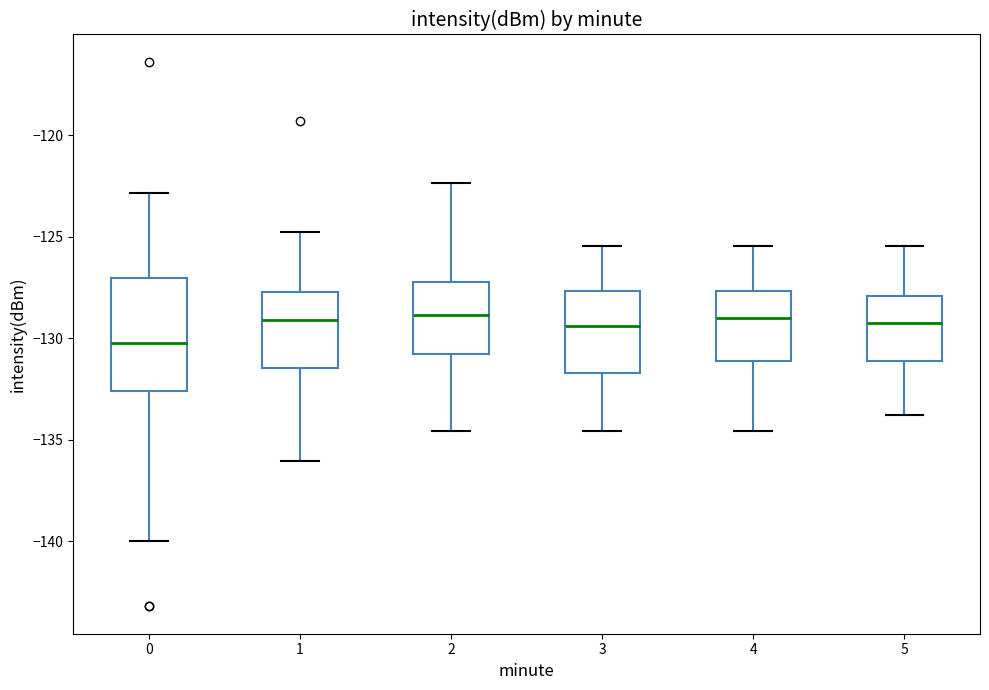

Reading left to right, read every box against the y-axis: the position of its median line, the range the box covers, and the ends of its whiskers. The values are not printed on the chart, so give them approximately, as read against the axis.

0: median -130.0, box -132.5 to -127.0, whiskers -140.0 to -123.0
1: median -129.0, box -131.5 to -127.5, whiskers -136.0 to -125.0
2: median -129.0, box -131.0 to -127.0, whiskers -134.5 to -122.5
3: median -129.5, box -131.5 to -127.5, whiskers -134.5 to -125.5
4: median -129.0, box -131.0 to -127.5, whiskers -134.5 to -125.5
5: median -129.0, box -131.0 to -128.0, whiskers -134.0 to -125.5